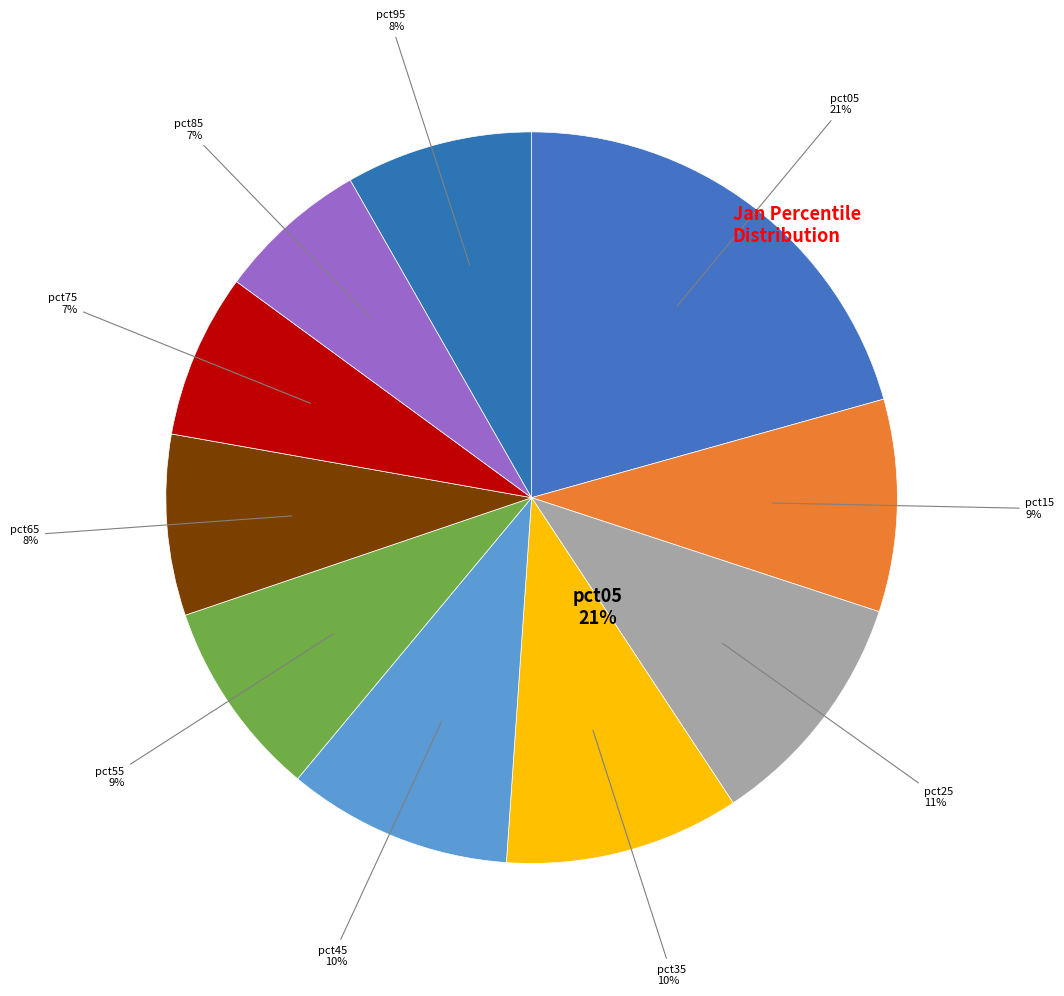

Rank the categories by value from lowest to highest.

pct85, pct75, pct65, pct95, pct55, pct15, pct45, pct35, pct25, pct05